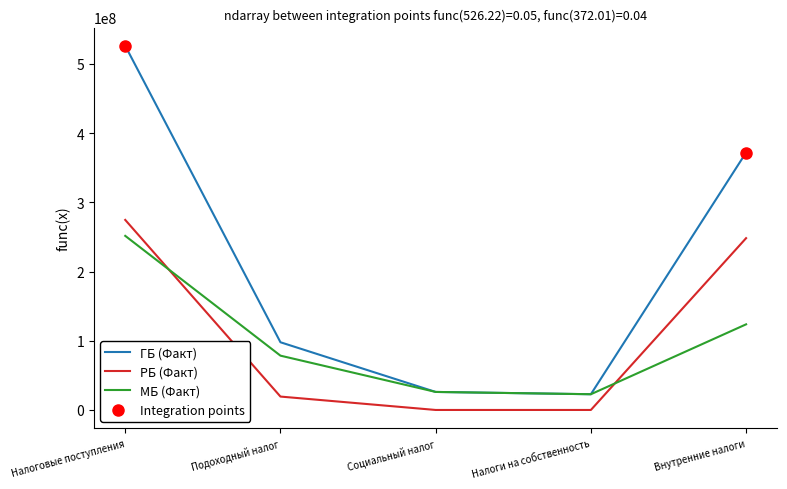

What is the greatest value displayed?

526222078